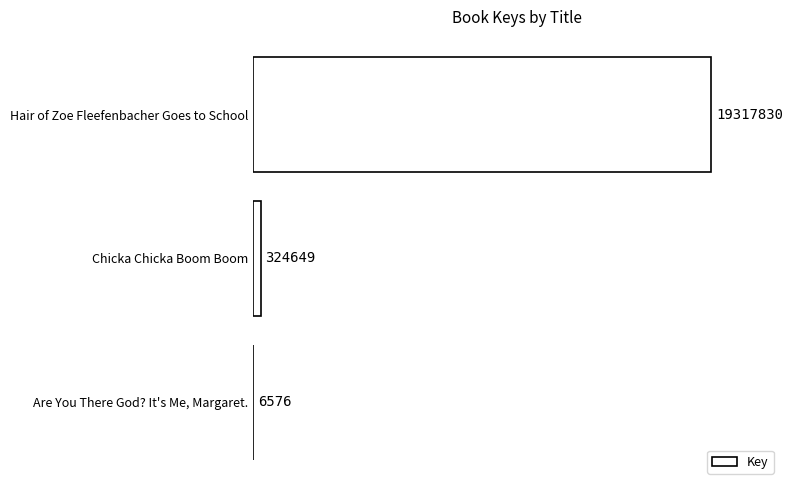

Which category has the highest value across all series?

Hair of Zoe Fleefenbacher Goes to School